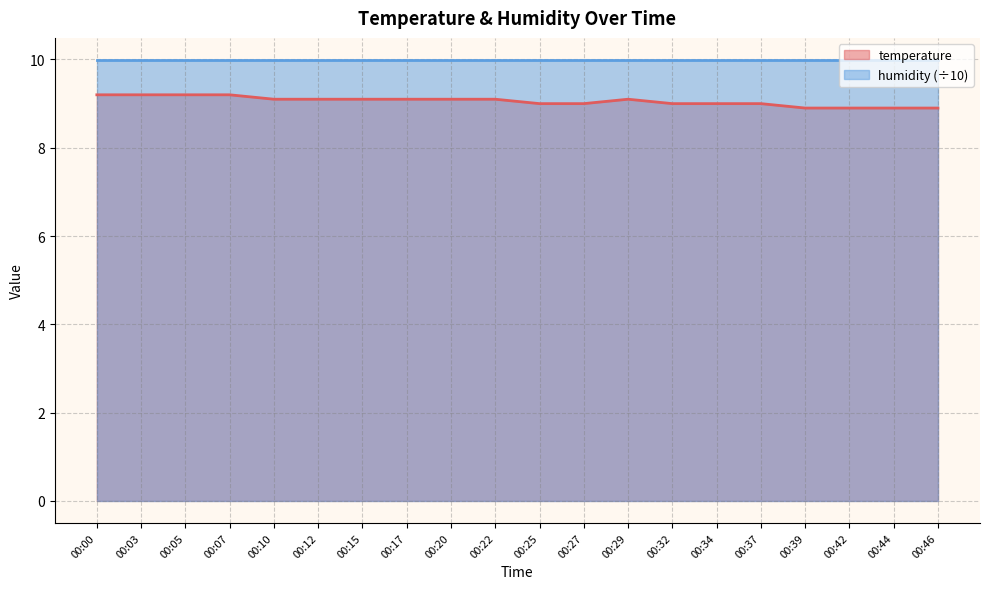

Rank the categories by value from highest to lowest.

00:00, 00:03, 00:05, 00:07, 00:10, 00:12, 00:15, 00:17, 00:20, 00:22, 00:29, 00:25, 00:27, 00:32, 00:34, 00:37, 00:39, 00:42, 00:44, 00:46